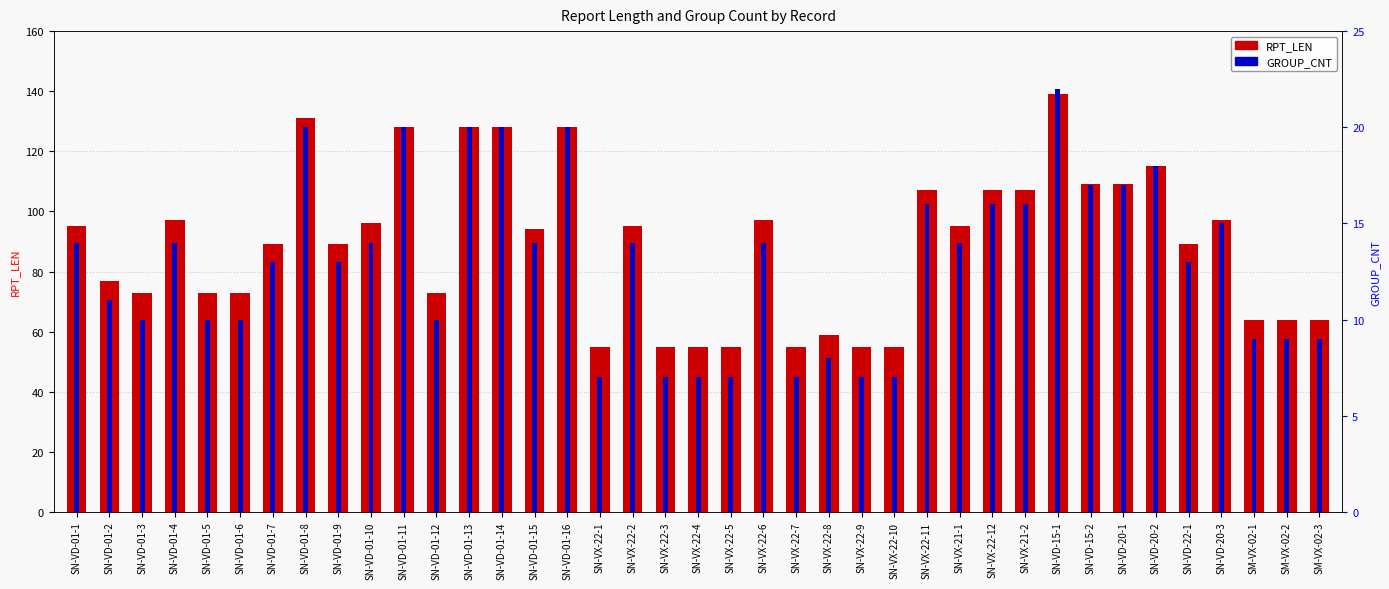

What is the difference between the second highest and minimum values in the RPT_LEN series?

76